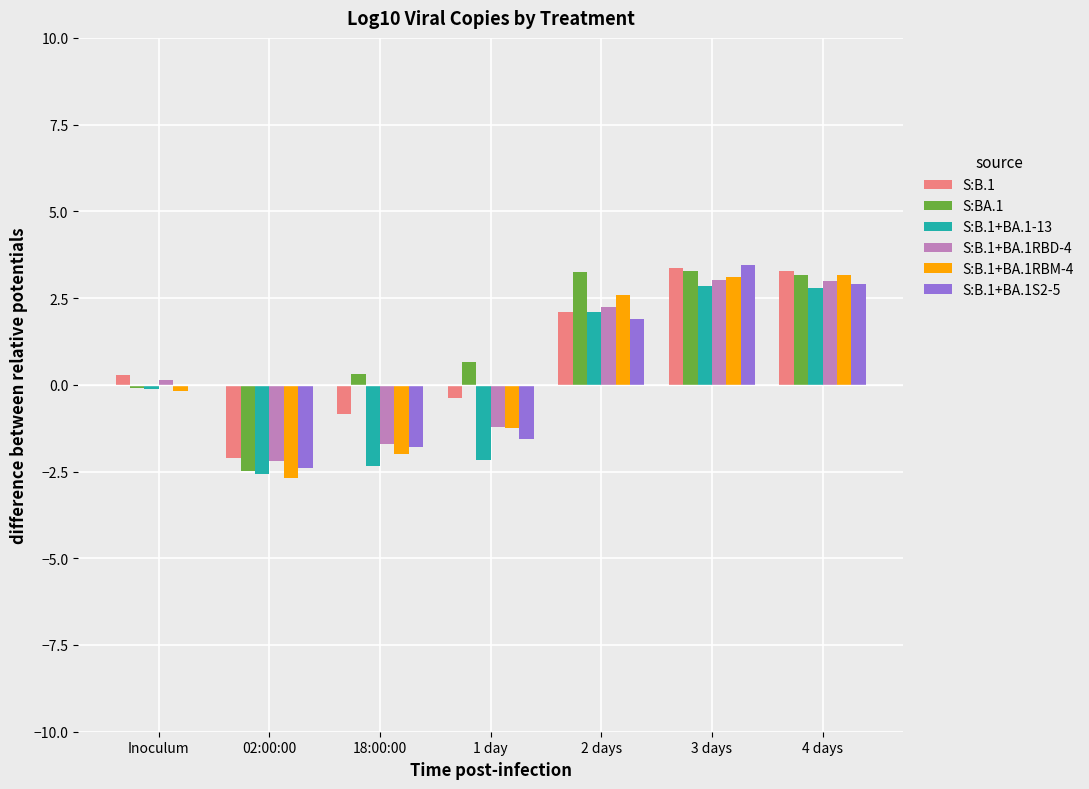

What is the highest value of the S:B.1+BA.1-13 series?

2.8